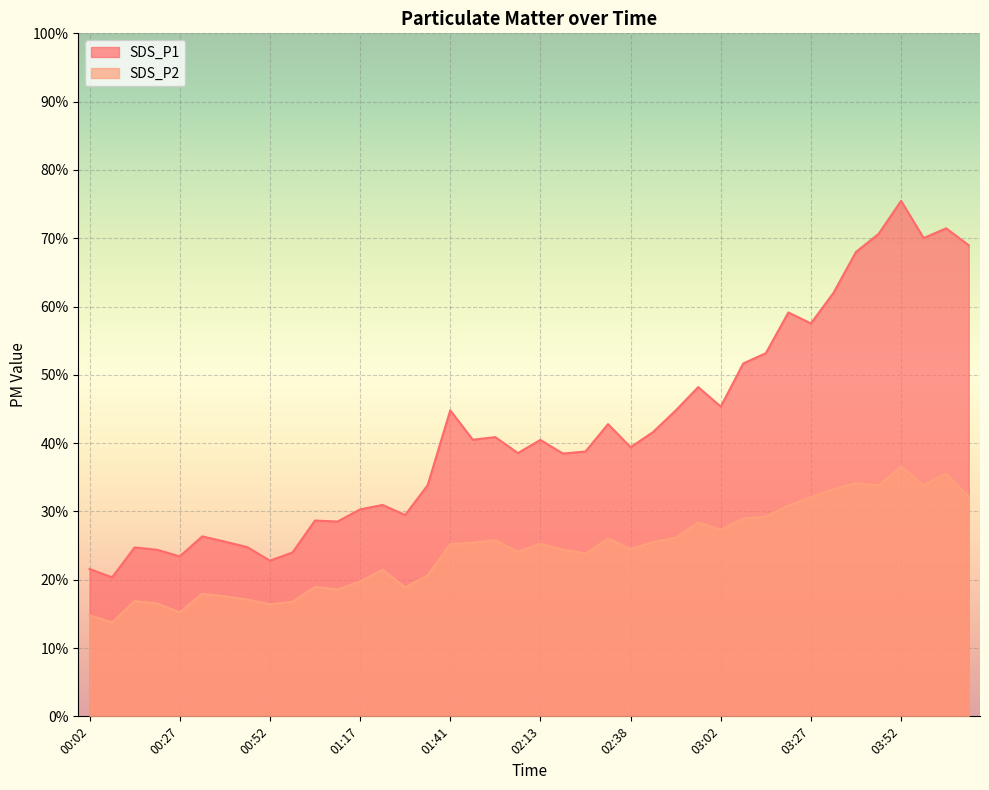

What is the average value of the SDS_P2 series?

24.3